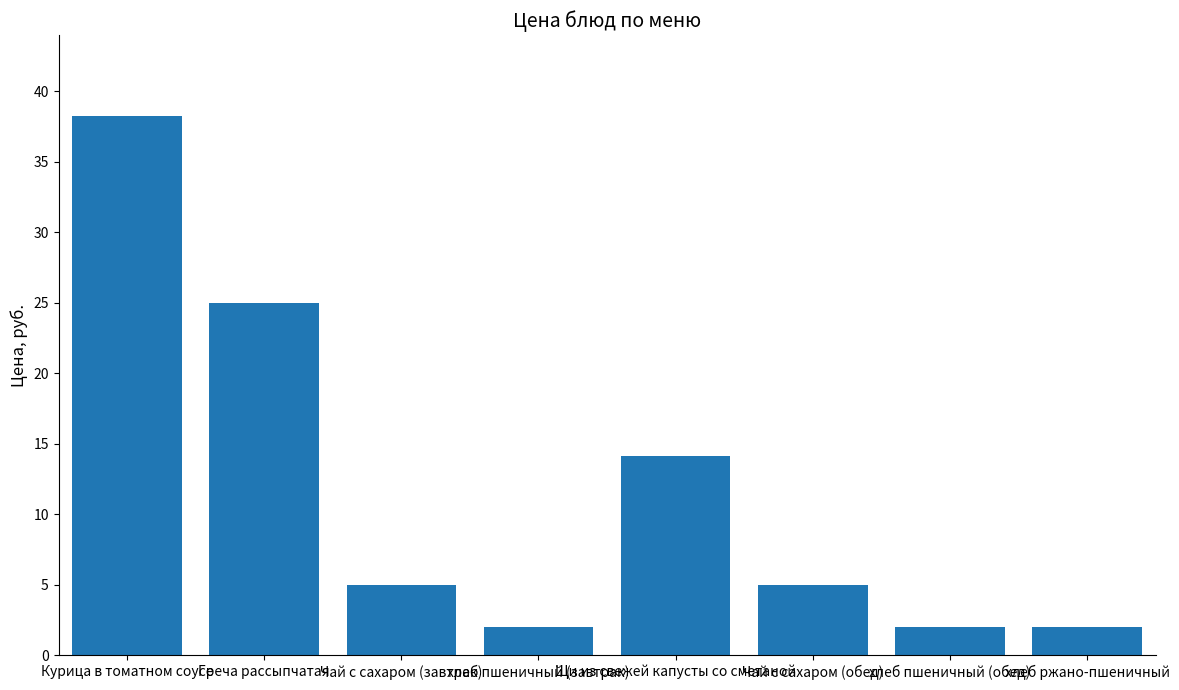

What is the minimum value shown in the chart?

2.0